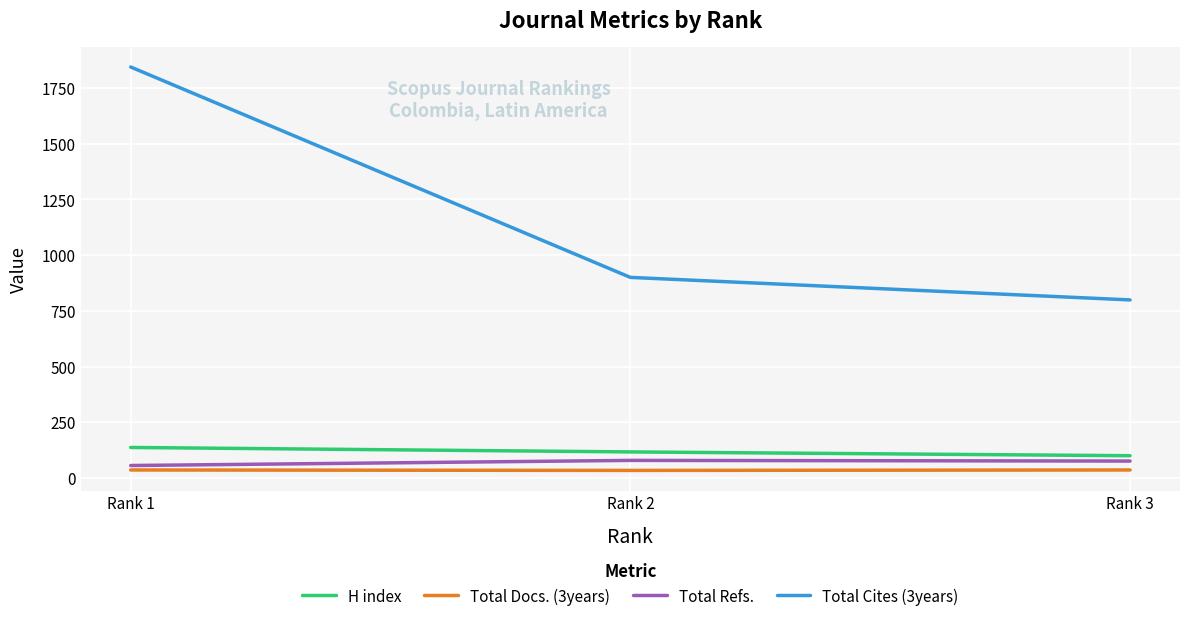

List the series in order of their peak value, highest first.

Total Cites (3years), H index, Total Refs., Total Docs. (3years)